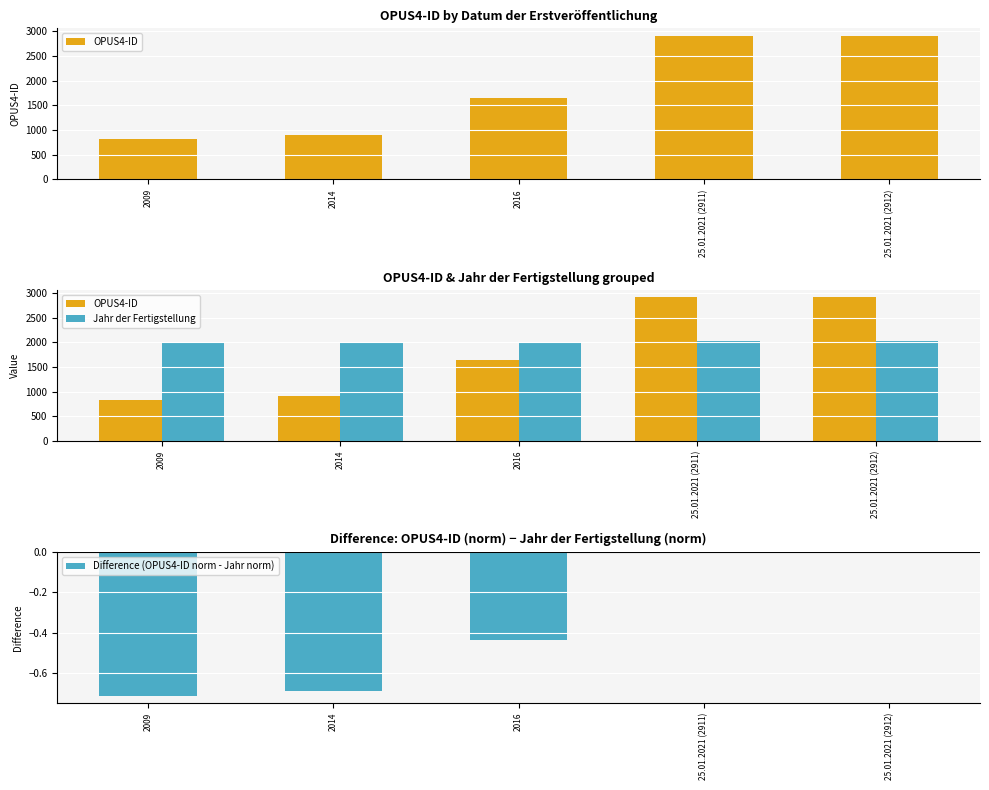

What is the spread (max minus min) of values at 2016?

2016.4